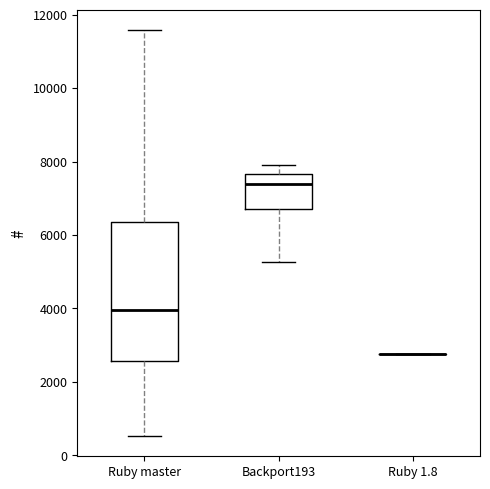

Which box is the tallest, from its lower edge to its upper edge?

Ruby master